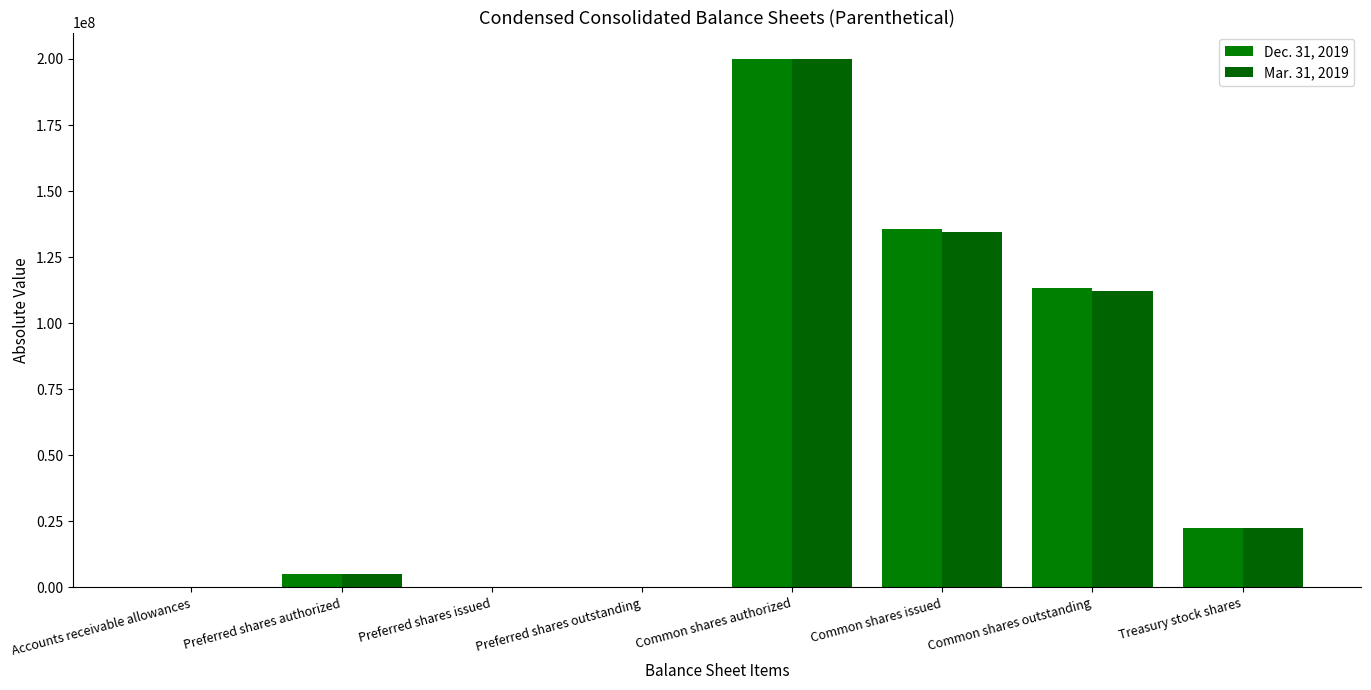

What is the label of the 8th bar from the right?

Accounts receivable allowances